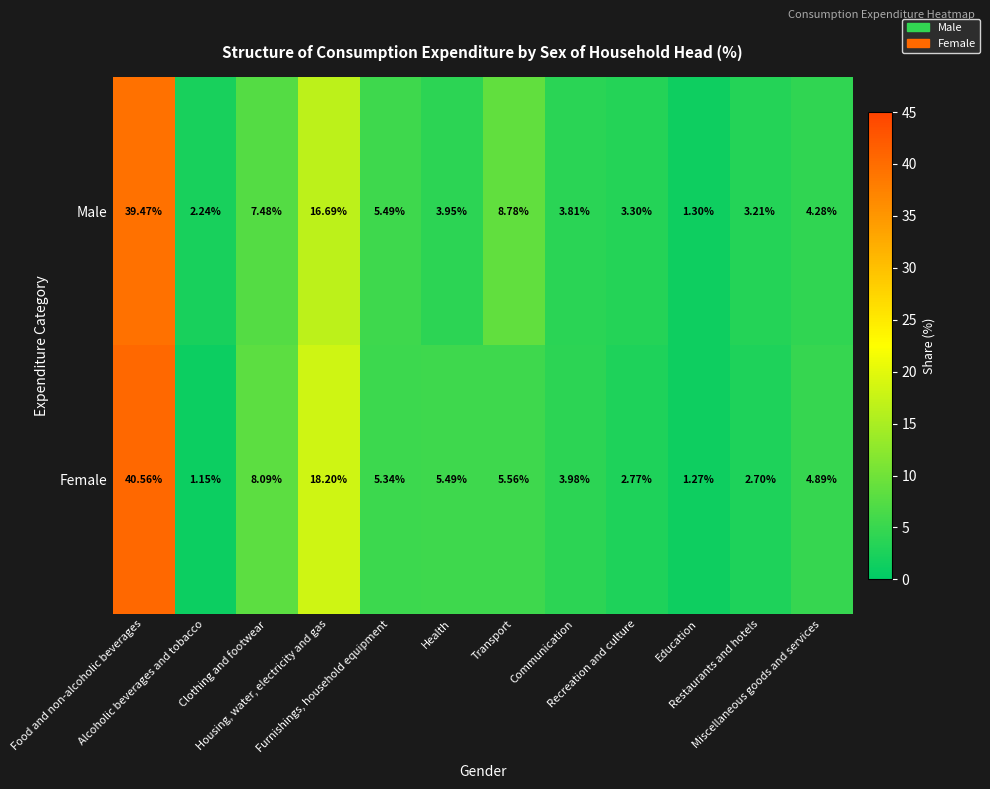

Which series has the largest range (max minus min)?

Female